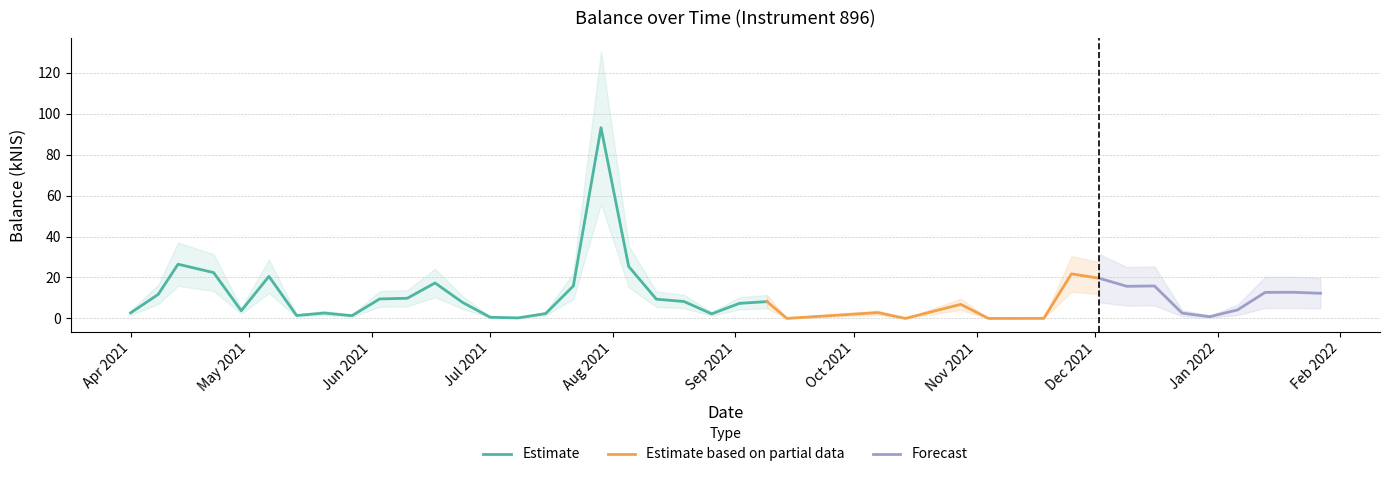

Between 2021-07-29 and 2021-08-05, which is larger?

2021-07-29